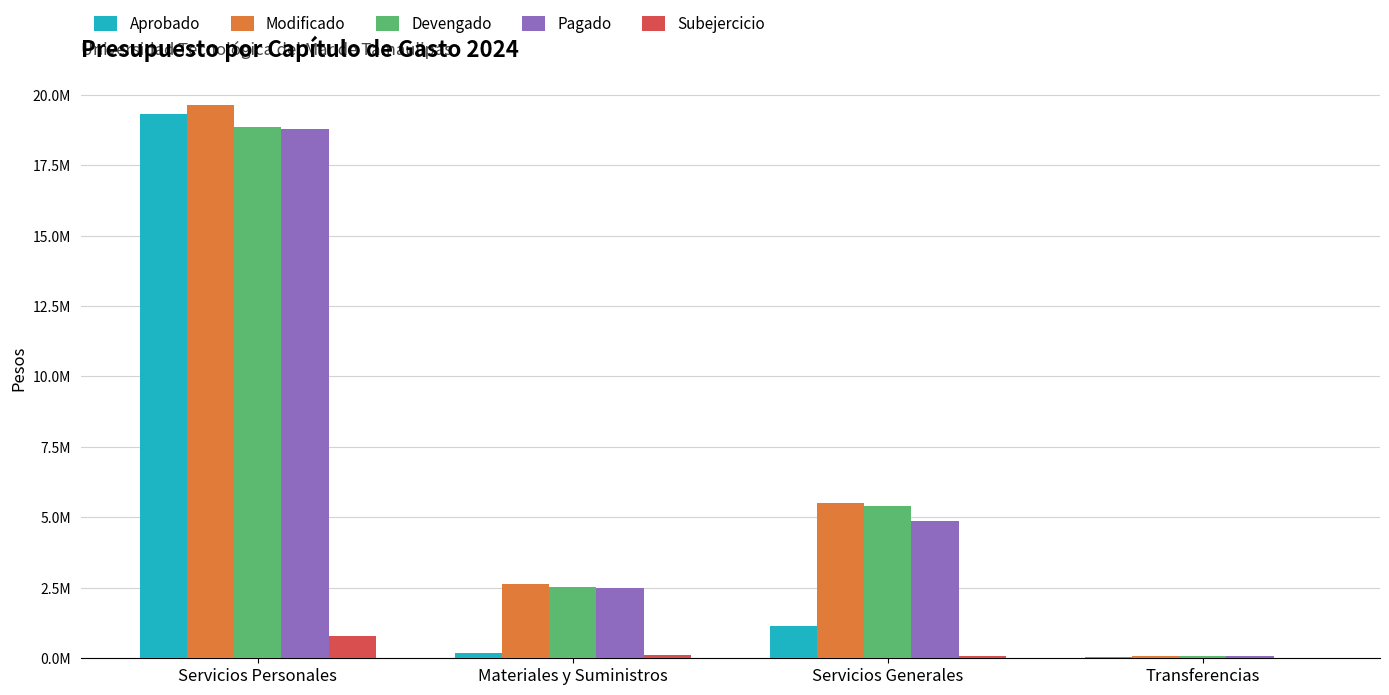

Are the bars horizontal?

No